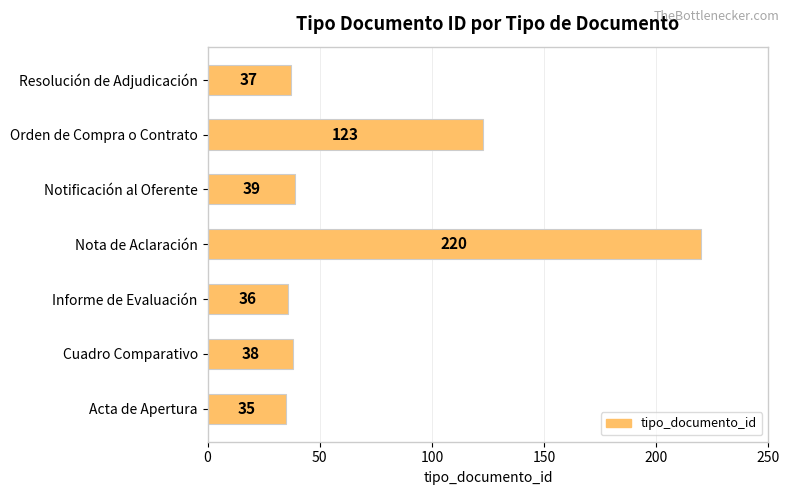

What is the average value?

75